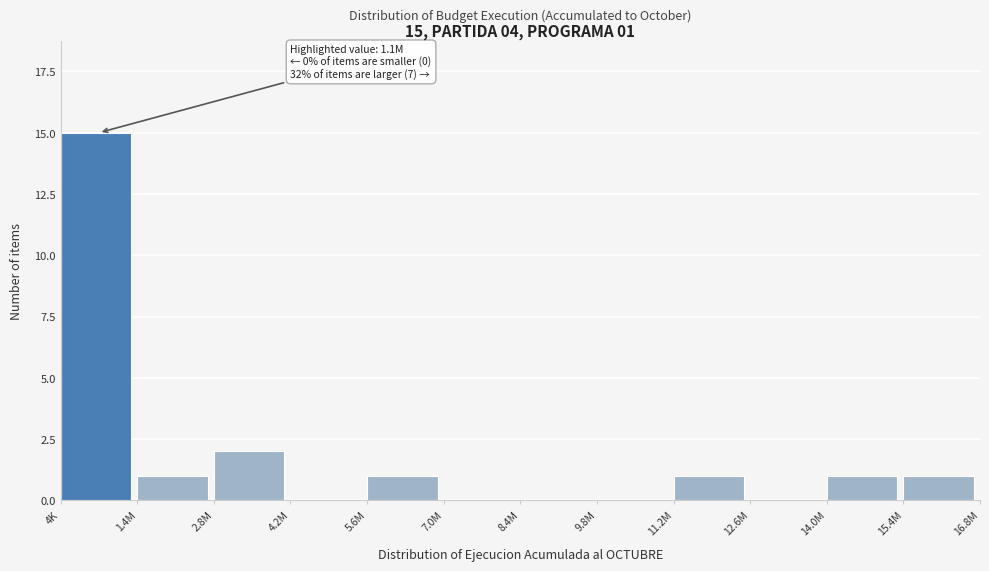

Reading right to left, list all the values displayed in this chart.

15.4M=1	14.0M=1	12.6M=0	11.2M=1	9.8M=0	8.4M=0	7.0M=0	5.6M=1	4.2M=0	2.8M=2	1.4M=1	4K=15